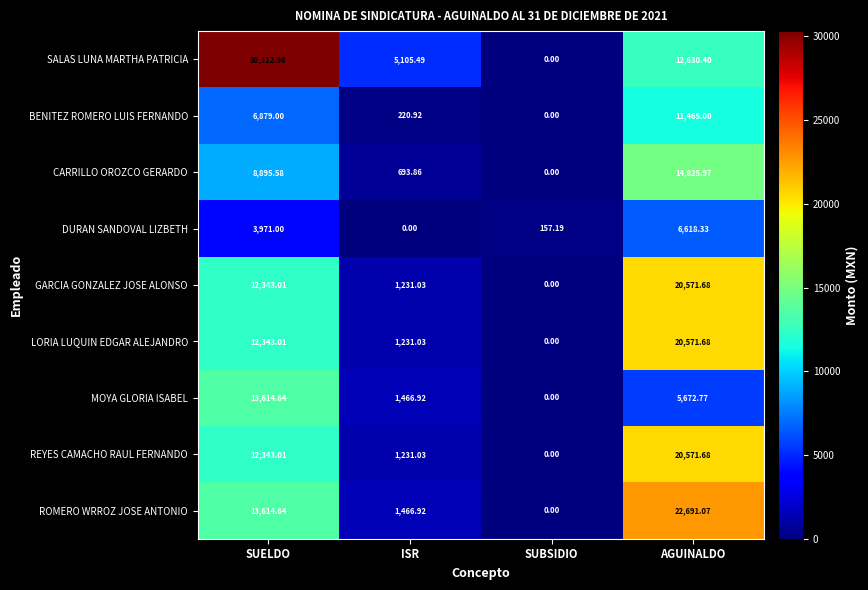

Where is GARCIA GONZALEZ JOSE ALONSO nearest to the value 10285?

SUELDO